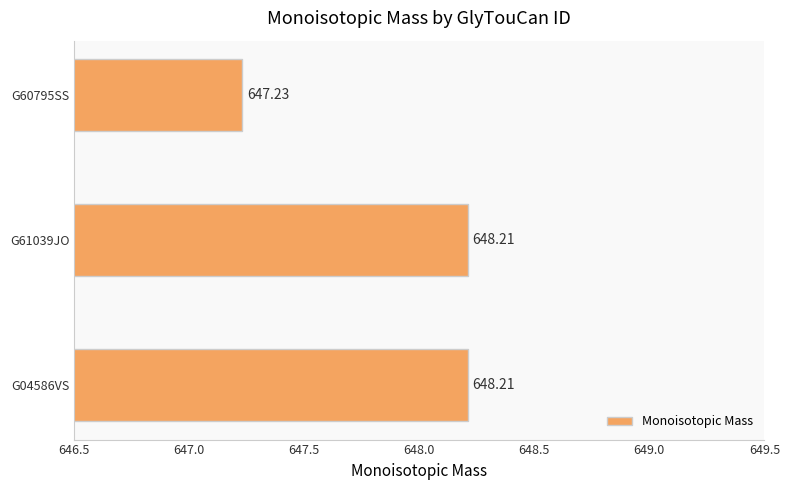

What is the average value?

647.9